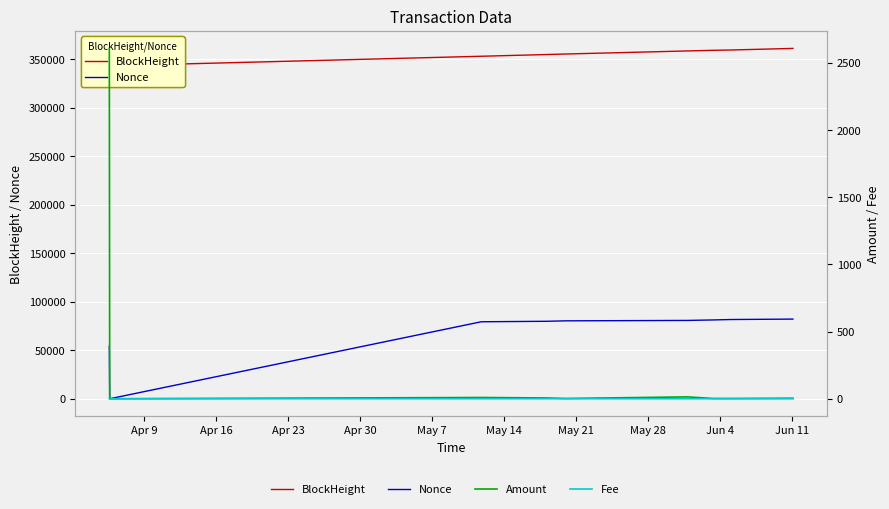

Does the chart display data point markers on the line(s)?

No